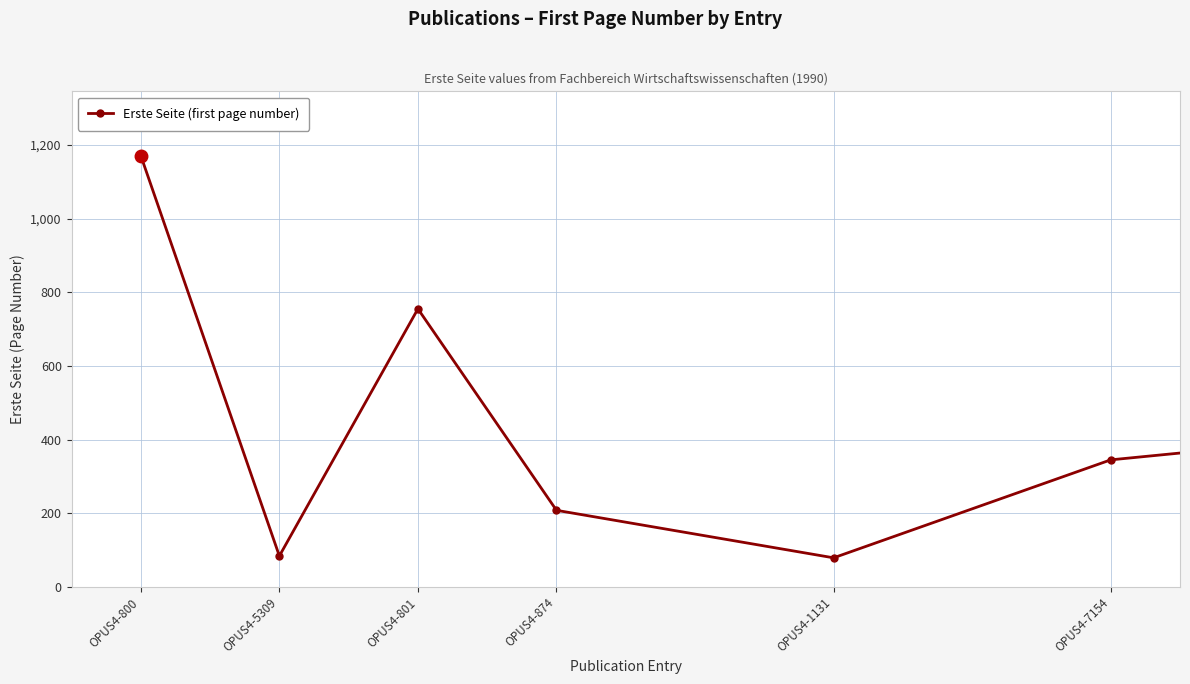

What is the maximum value shown in the chart?

1171